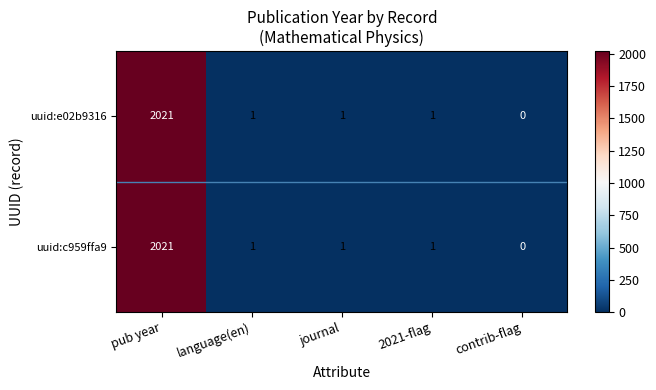

True or false: uuid:e02b9316 has a value of 1 at language(en).

True